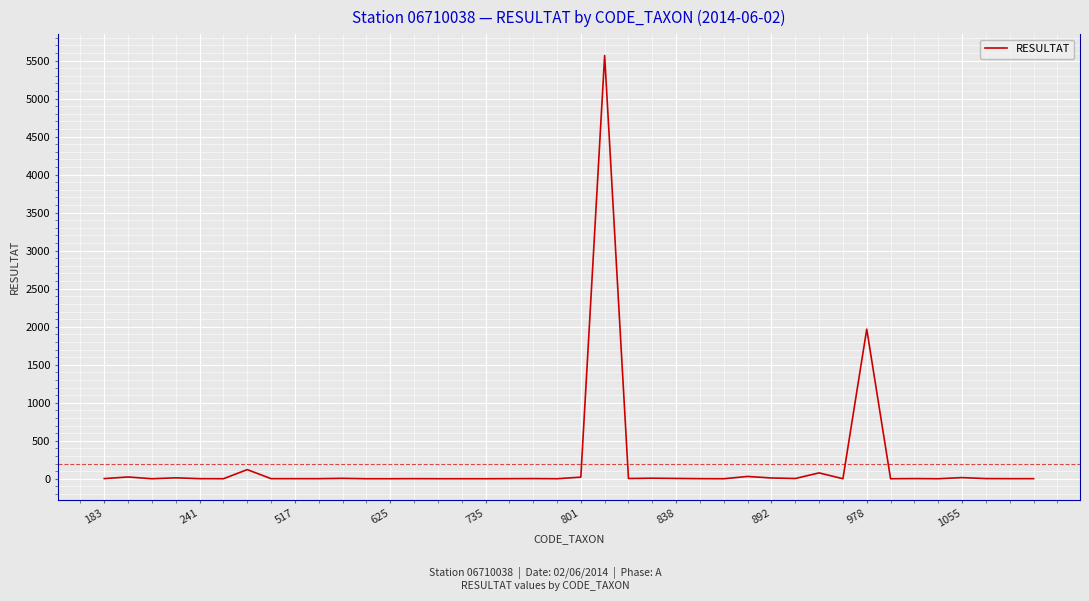

What is the difference between the maximum and minimum values?

5568